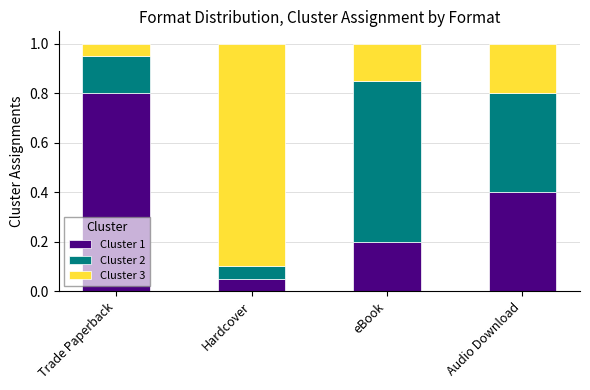

At which label is Cluster 1 closest to 0?

Hardcover